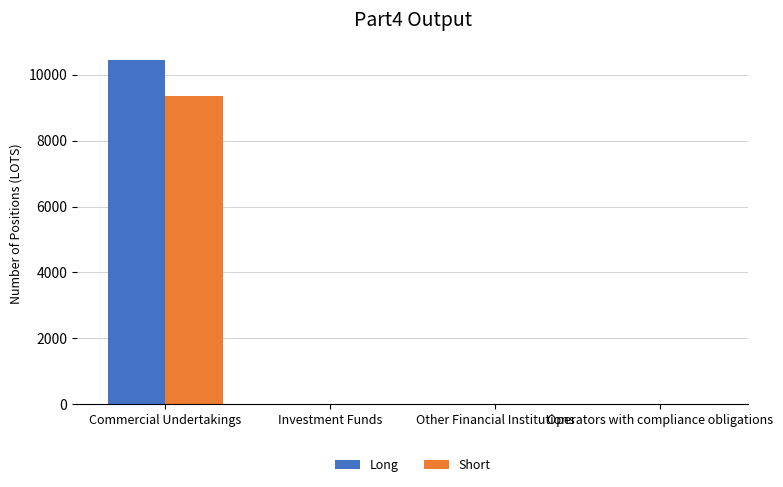

What value does the Short series have at Commercial Undertakings?

9351.0